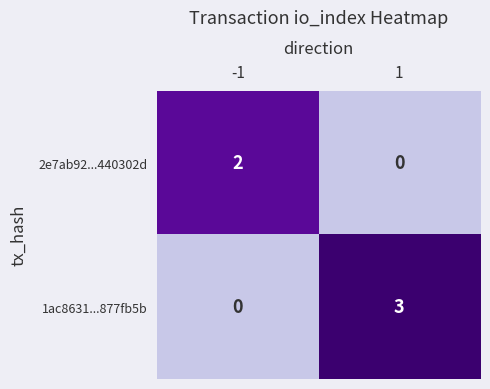

What value does the 1ac8631...877fb5b series have at 1?

3